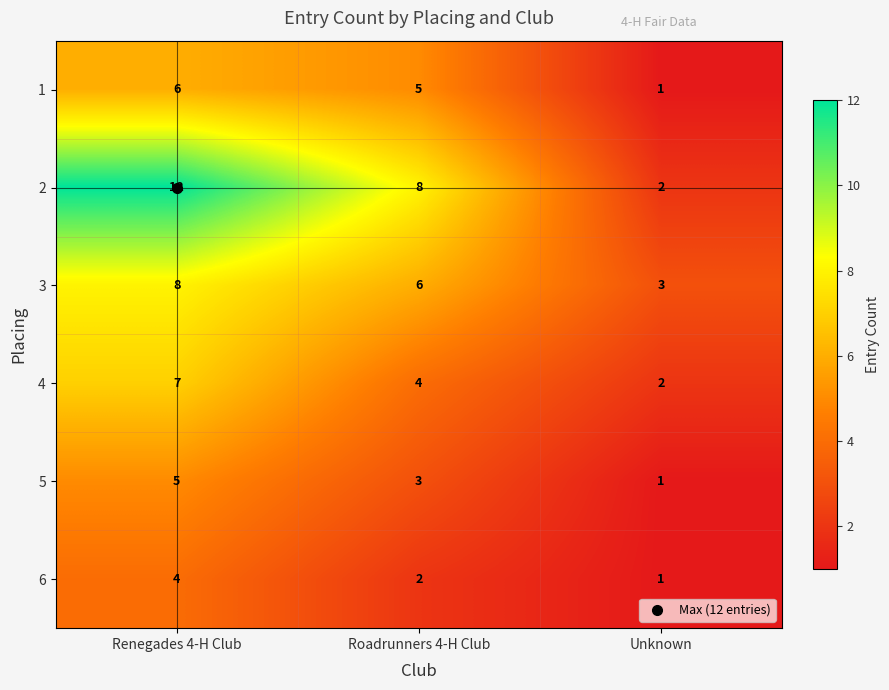

What is the sum of the 1 values at Unknown and Renegades 4-H Club?

7